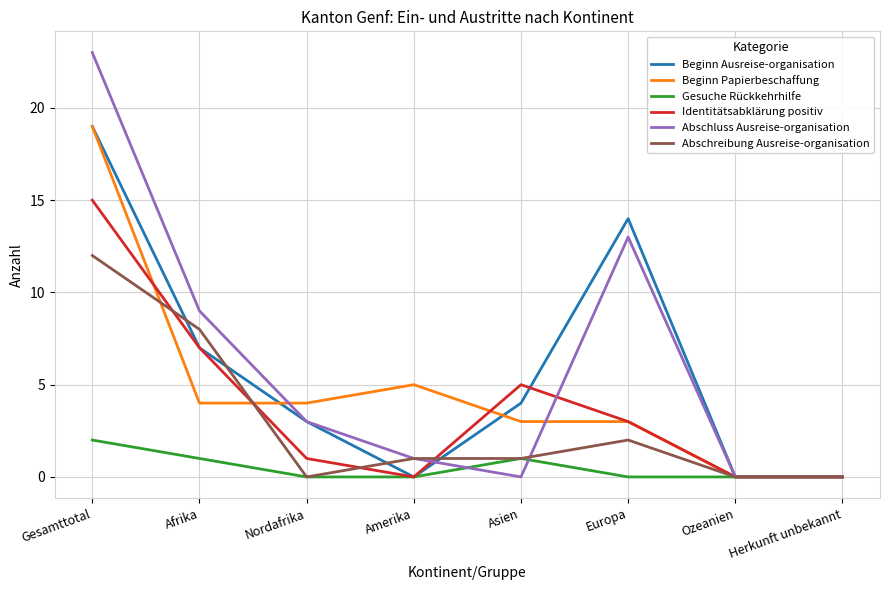

Is it true that Identitätsabklärung positiv equals 7 at Afrika?

True